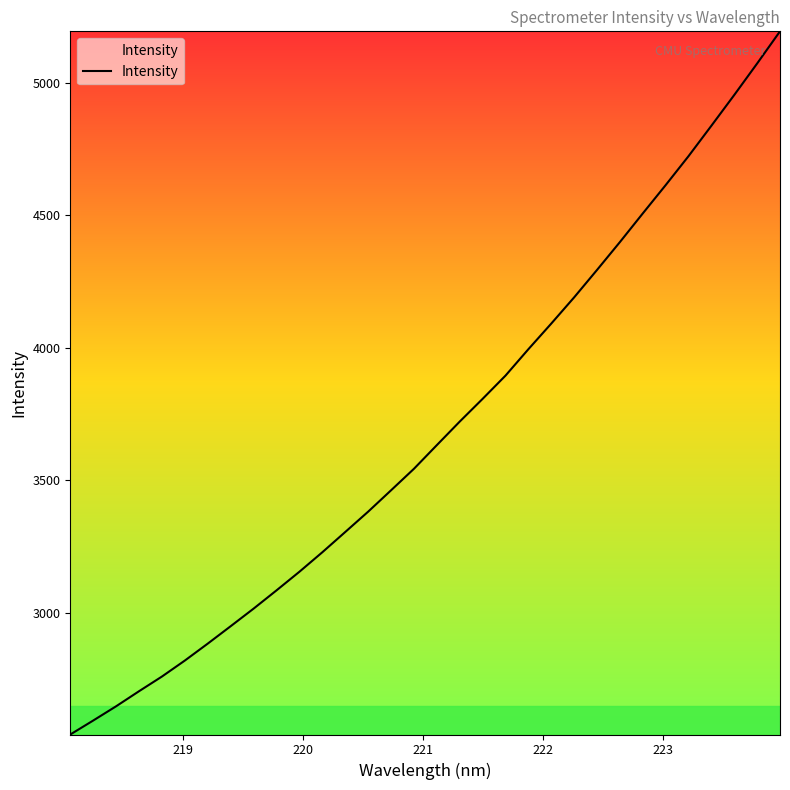

What is the smallest value displayed?

2540.6